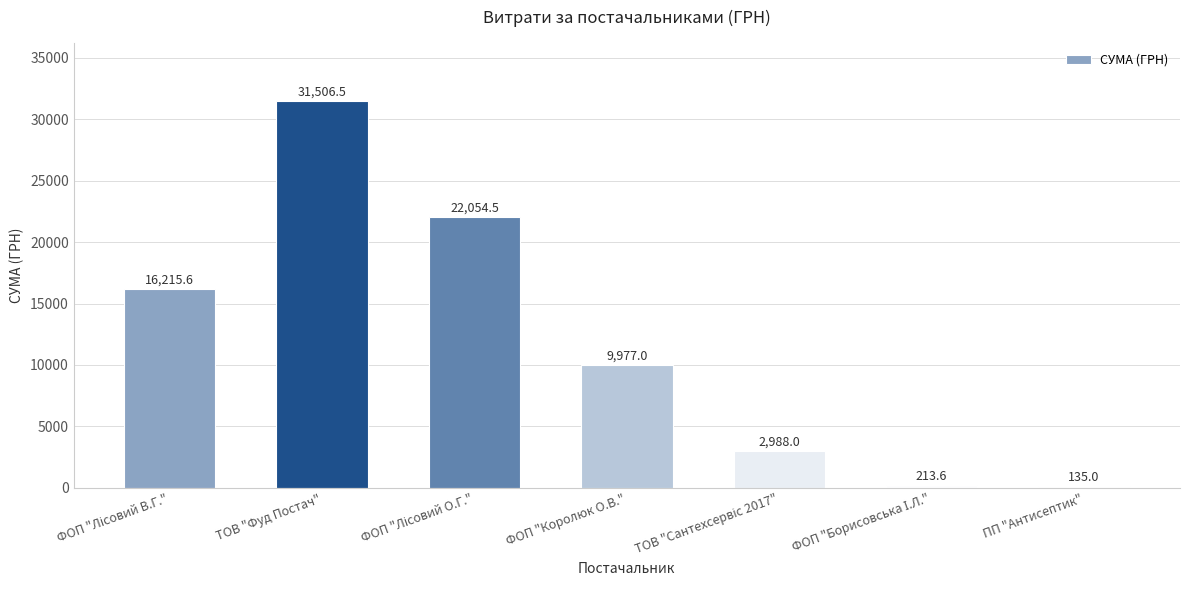

What is the label of the 7th bar from the left?

ПП "Антисептик"